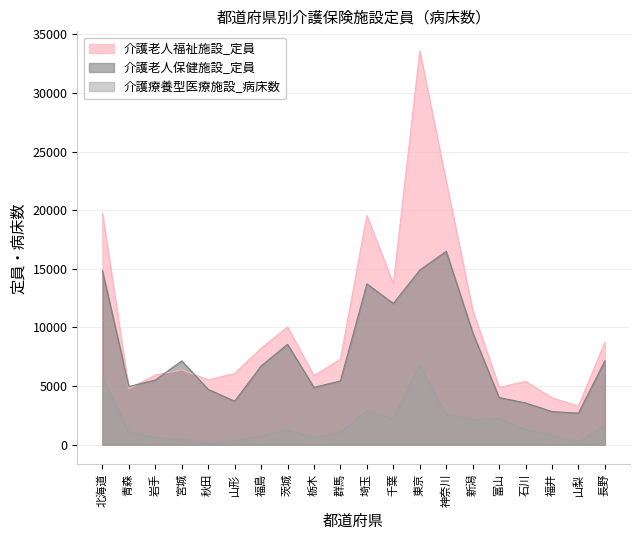

Where is 介護老人保健施設_定員 nearest to the value 9592?

新潟